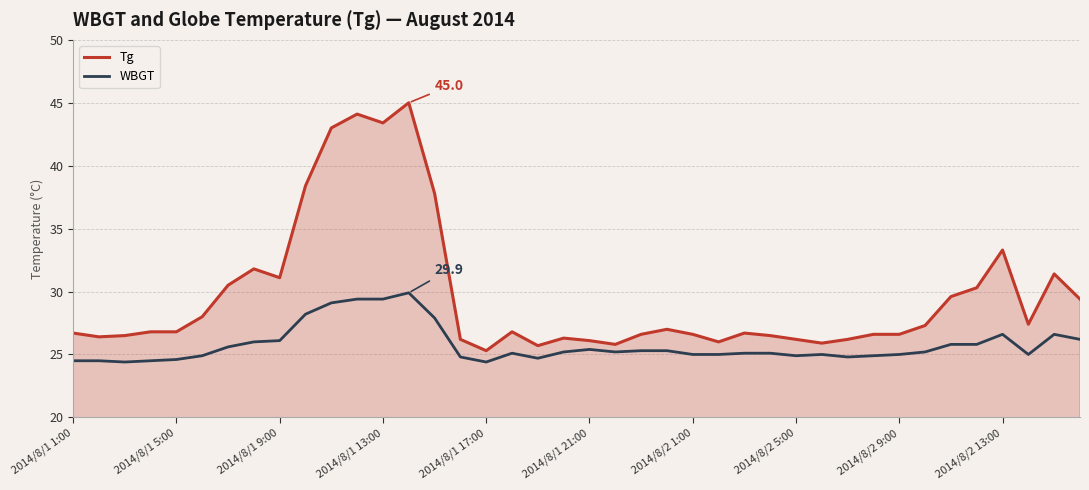

True or false: WBGT and Tg intersect in this chart.

False